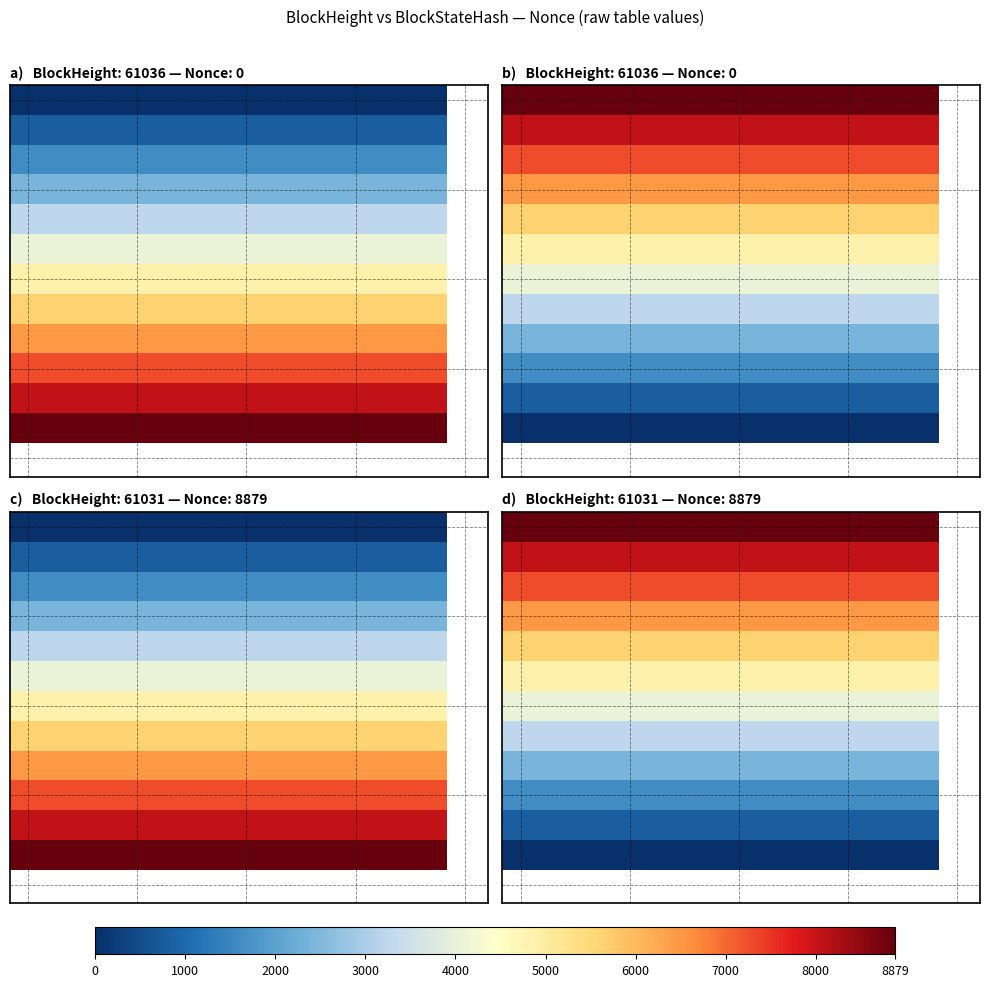

How many distinct data groups are displayed?

12